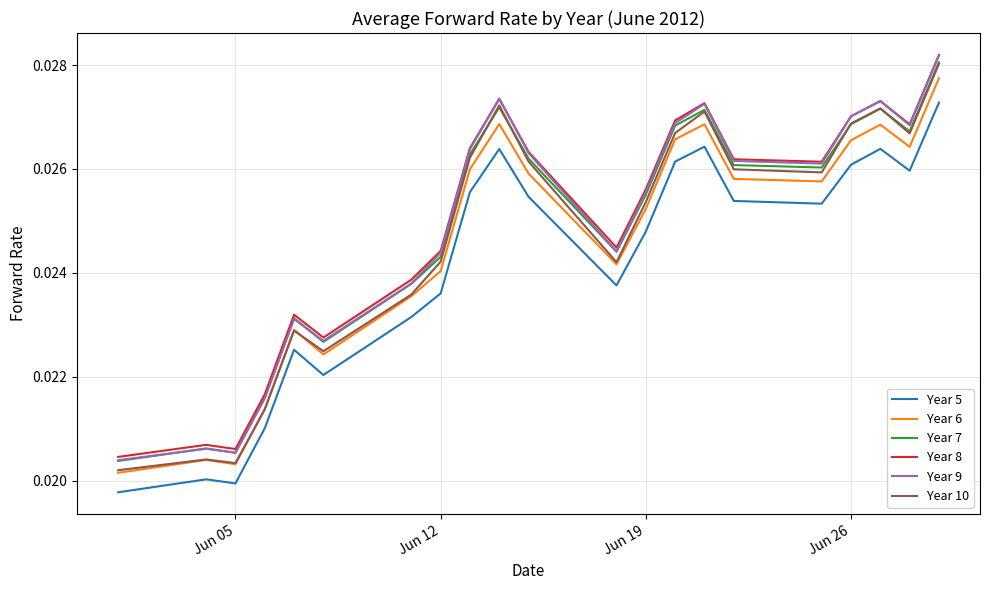

True or false: Year 10 and Year 5 cross at least once.

False